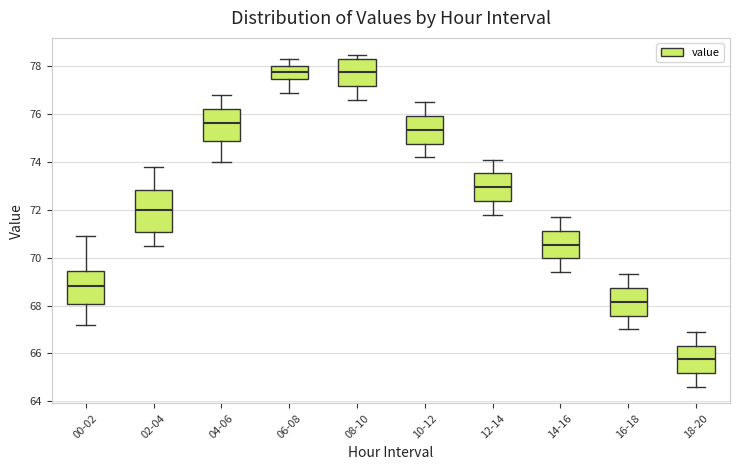

Where is the upper edge of the box for 12-14 on the y-axis? The values are not printed on the chart, so give them approximately, as read against the axis.

73.6